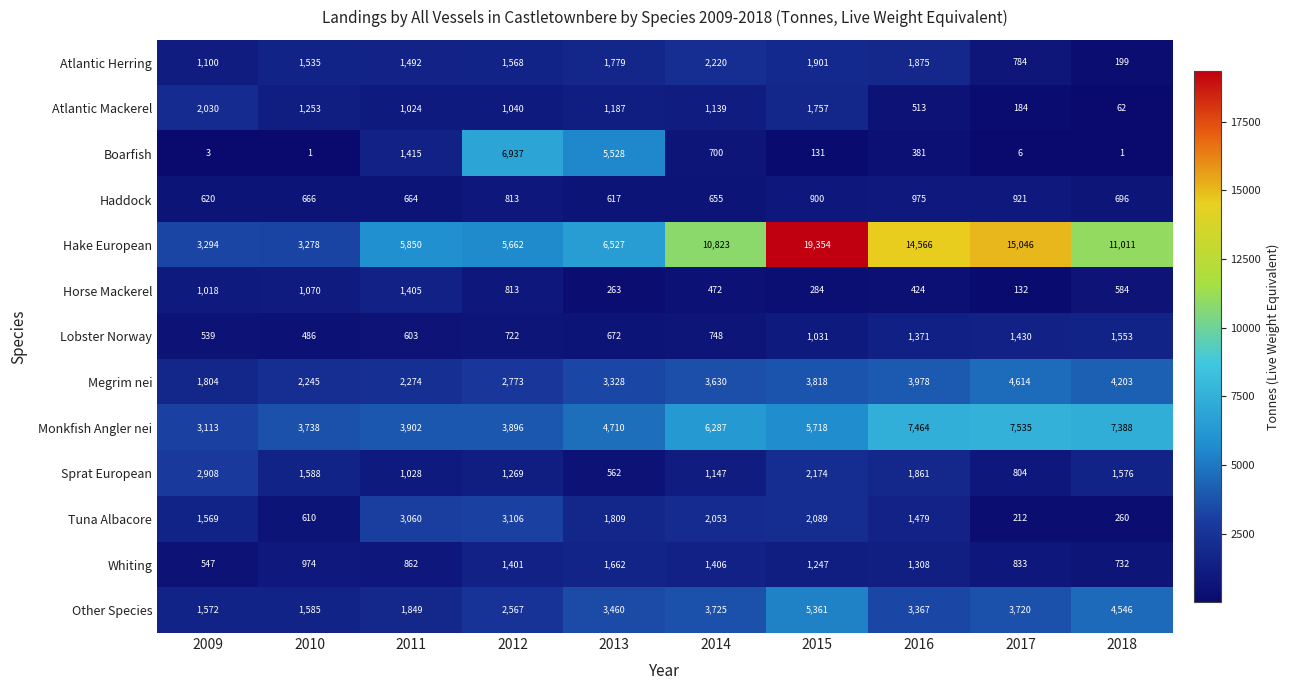

Which series has the largest total across all categories?

Hake European